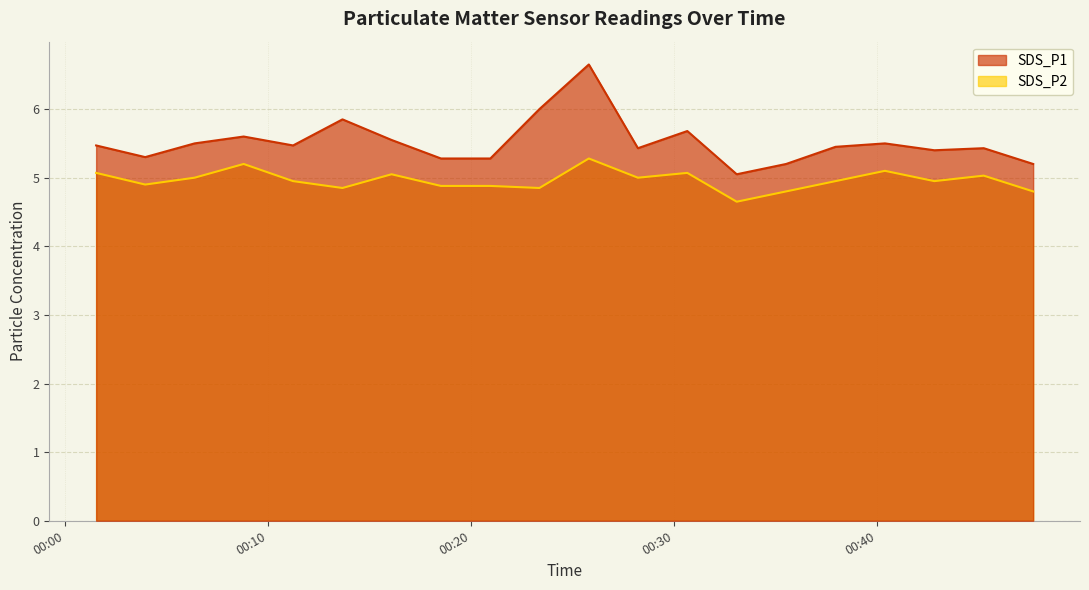

What is the sum of all SDS_P2 values?

99.3